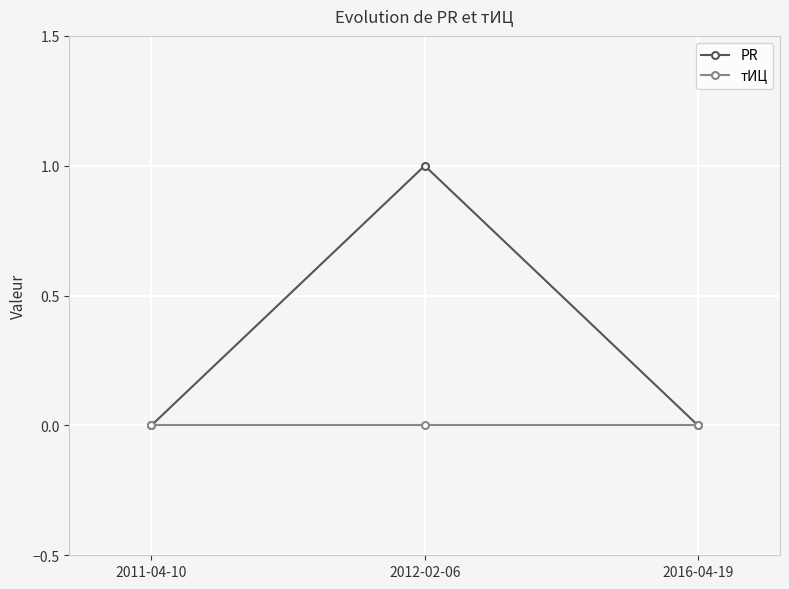

Which series has the largest total across all categories?

PR